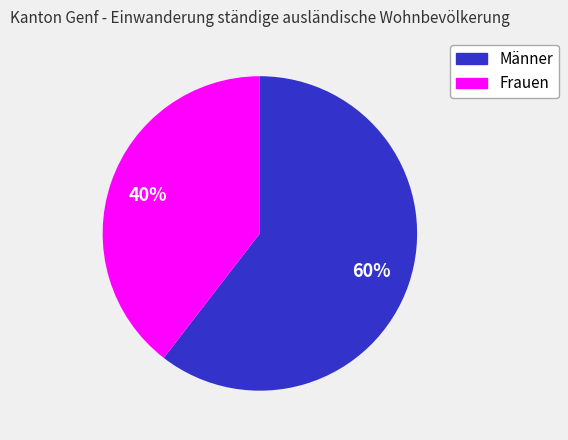

What is the ratio of the value at Männer to the value at Frauen?

1.5